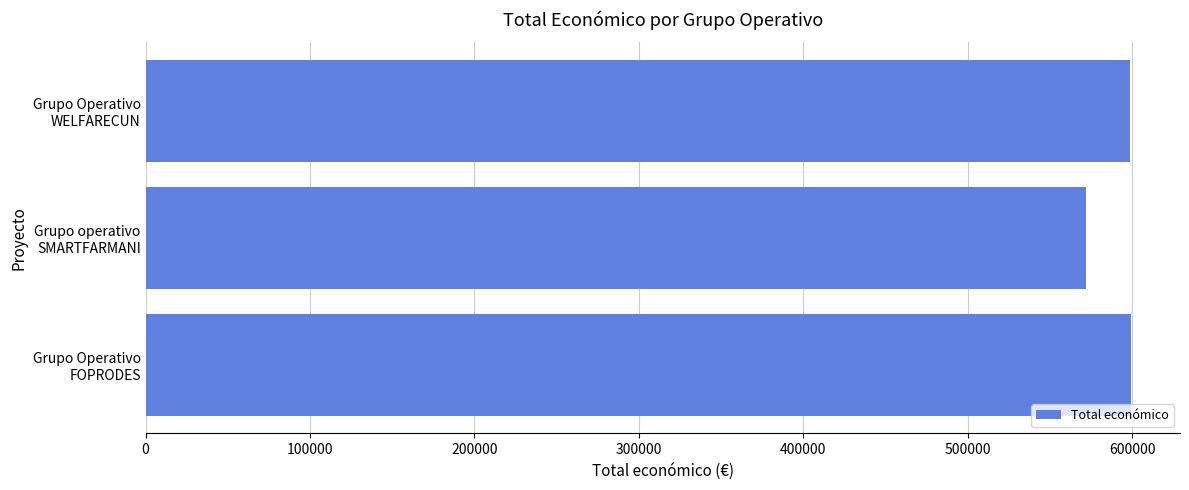

What is the difference between the second highest and minimum values?

26944